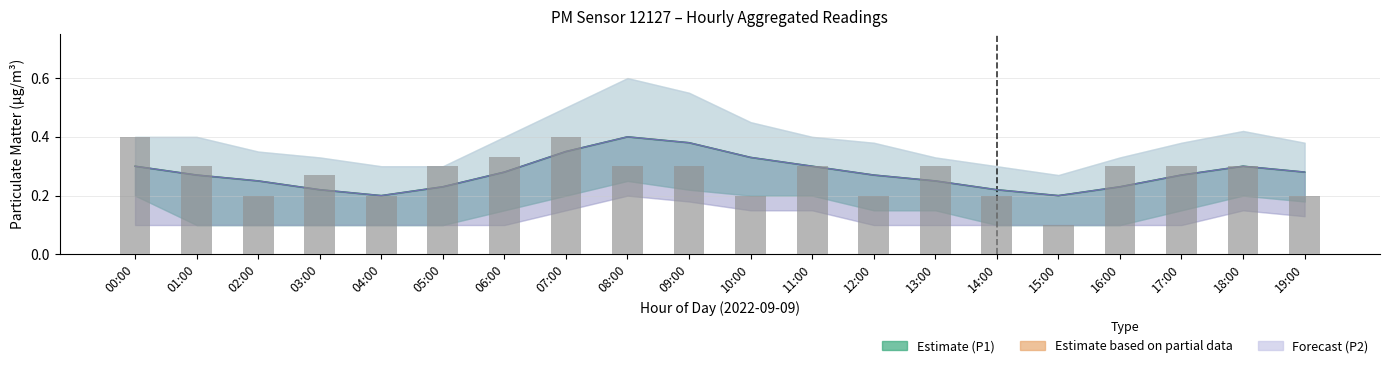

Which series has the largest range (max minus min)?

P1 (bar)